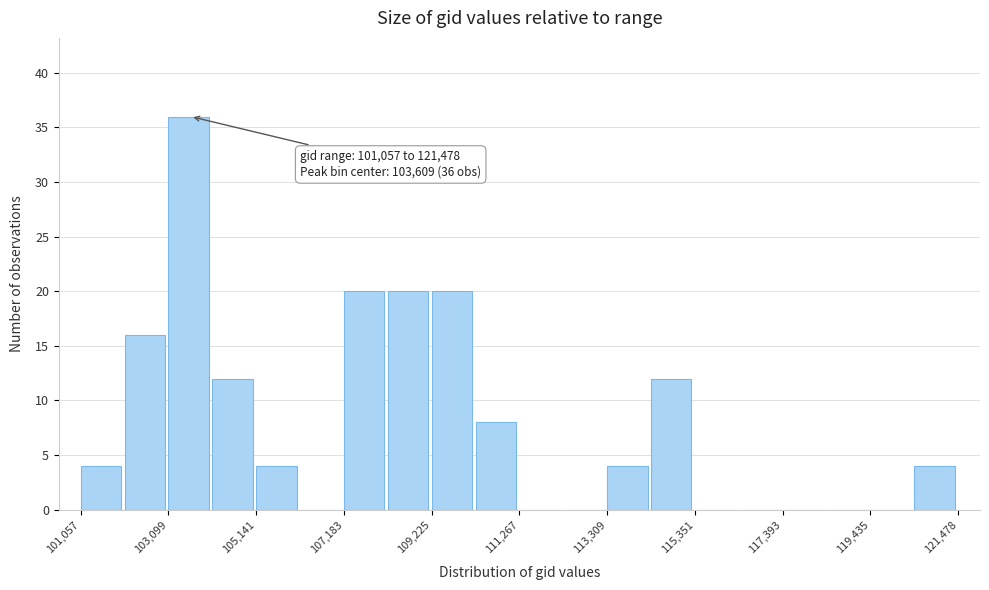

Around what value on the x-axis is the tallest bar? Give the approximate position of its centre, as read against the axis.

103500